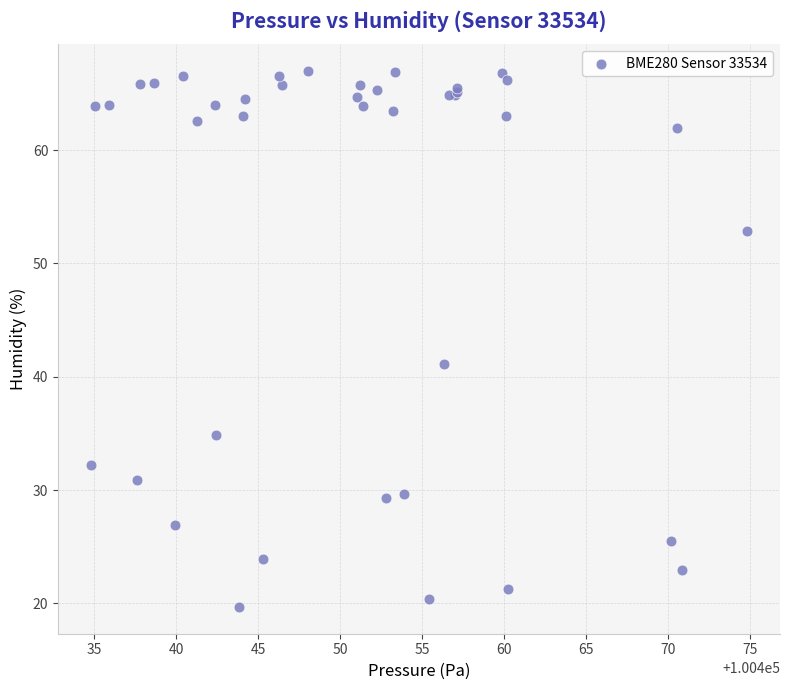

What Y value in the scatter plot is closest to 43?

41.1